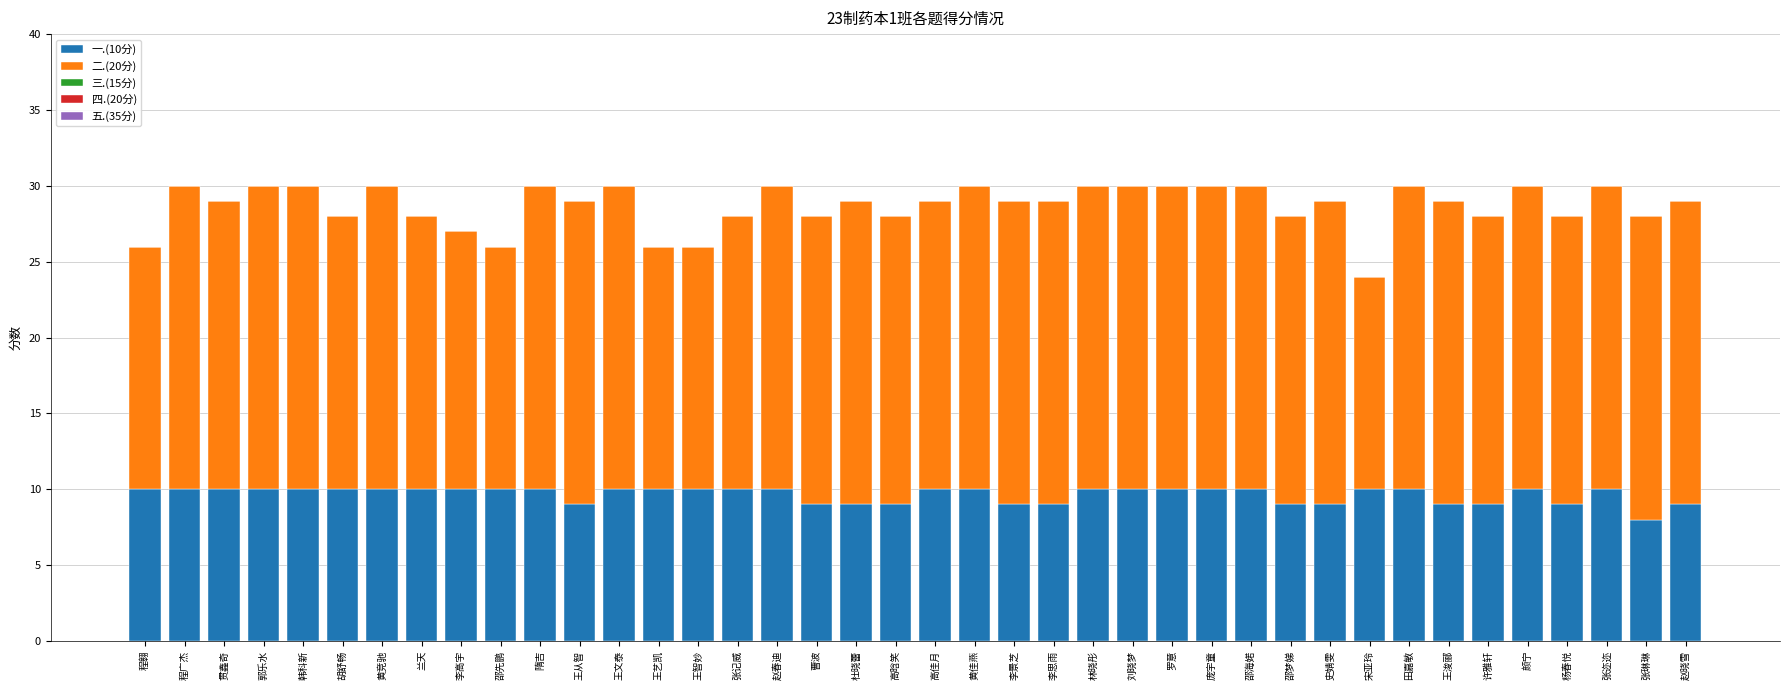

Are the bars grouped side by side (vs. stacked)?

No